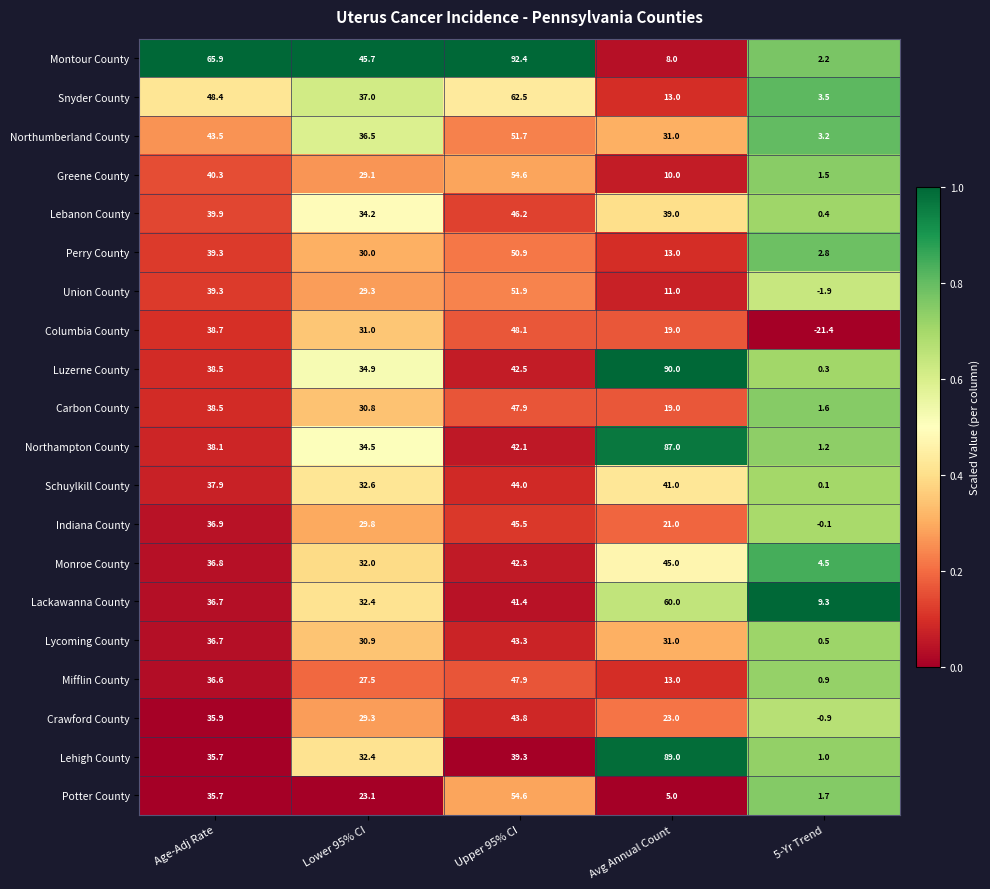

What is the average value of the Lebanon County series?

31.9